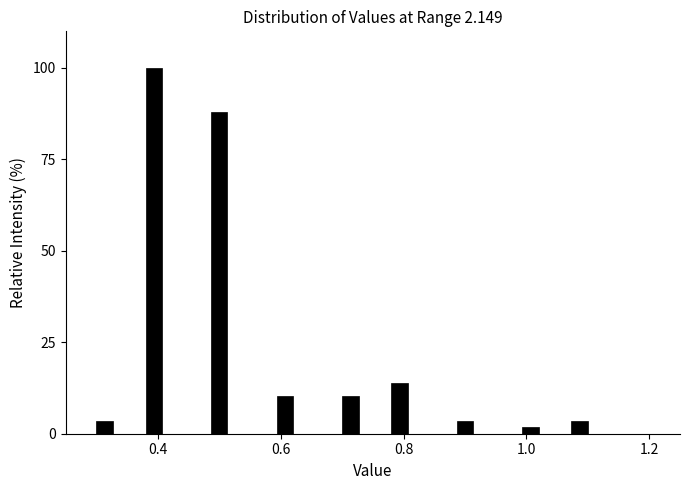

Read against the x-axis, roughly where is the centre of the tallest bar?

0.40